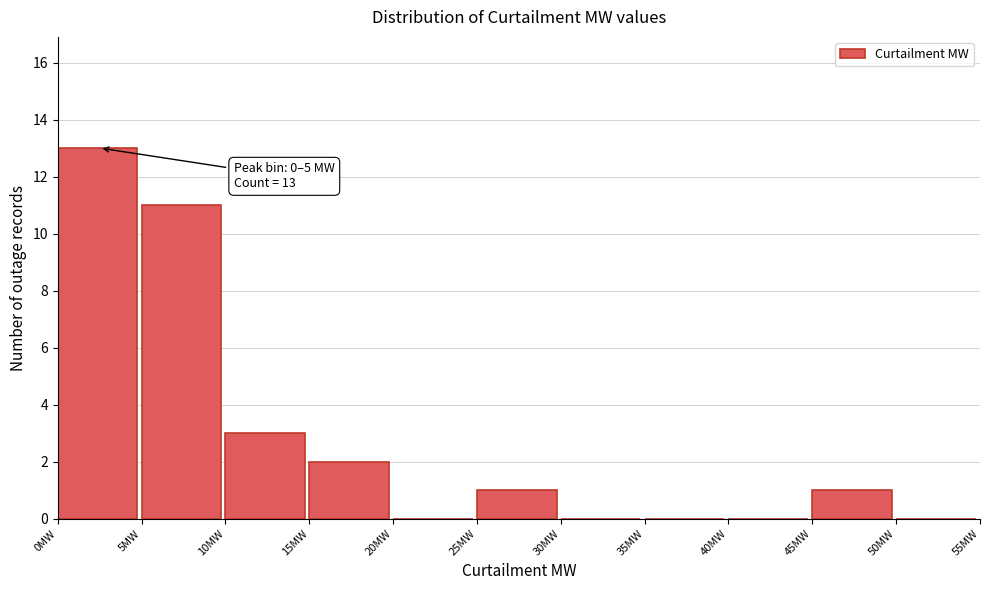

Over which range of the x-axis is the bar tallest?

0 to 5